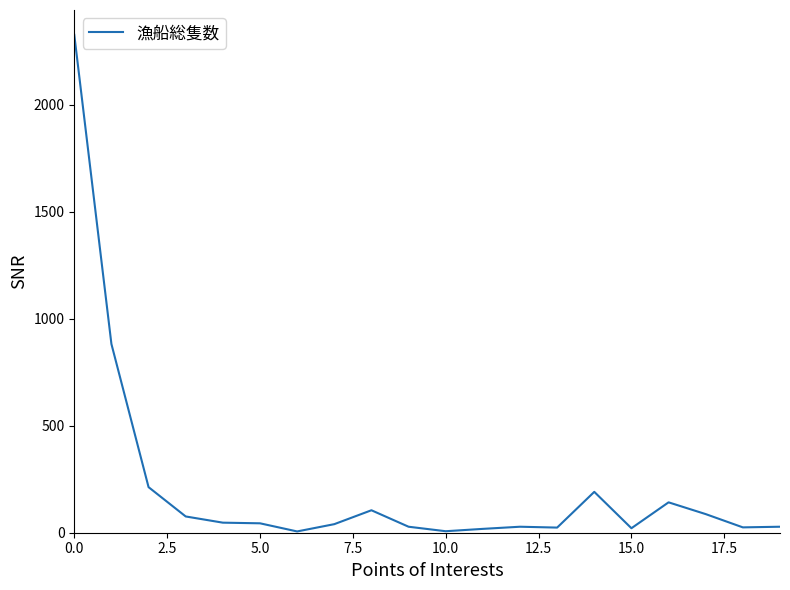

What is the maximum value shown in the chart?

2327